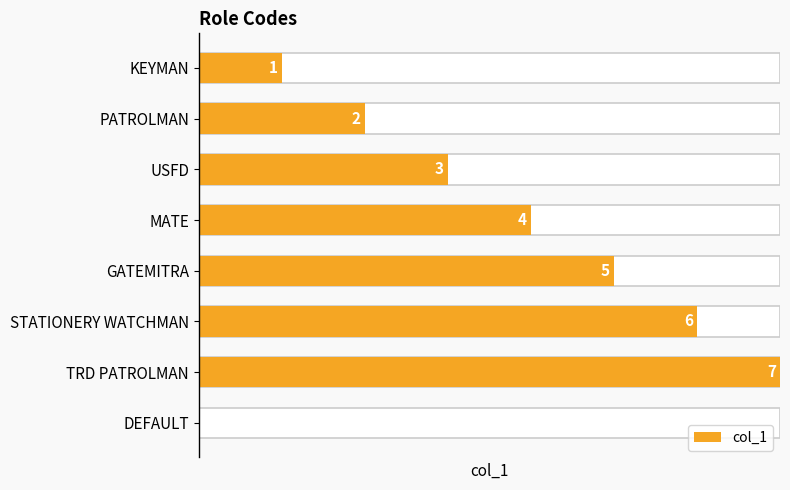

Reading right to left, list all the values displayed in this chart.

0	7	6	5	4	3	2	1